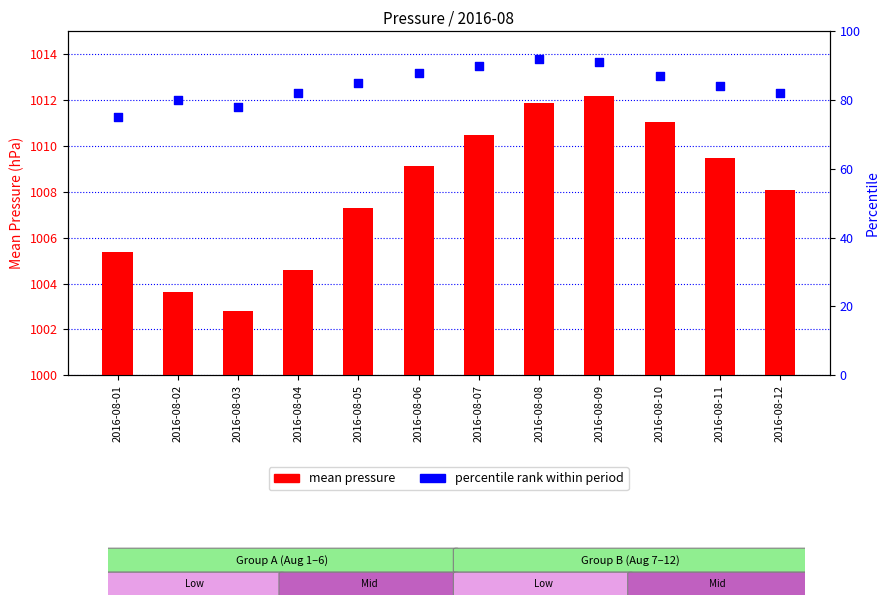

At how many categories does at least one series exceed 225?

12